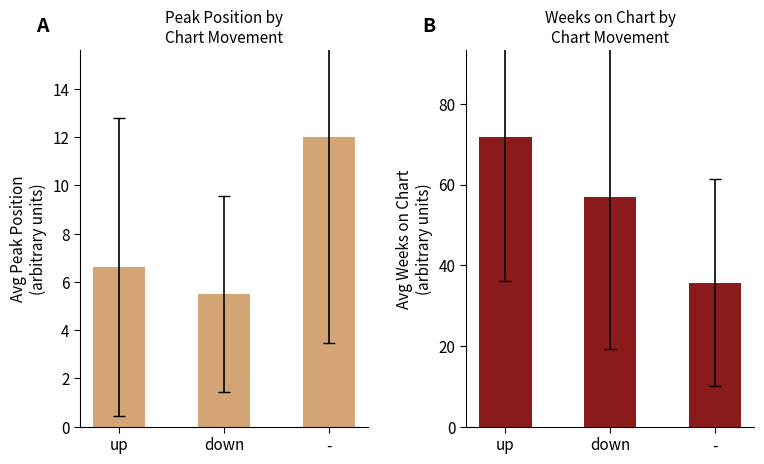

Reading right to left, list all the values displayed in this chart.

Avg Peak Position: 12.0	5.5	6.6
Avg Weeks on Chart: 35.7	57.0	71.7